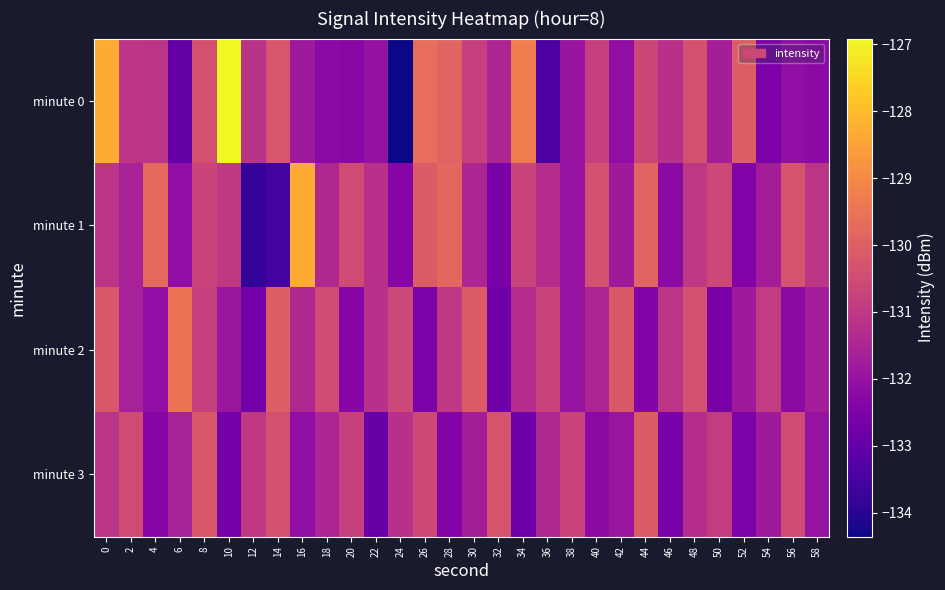

How many categories are shown in the chart?

30